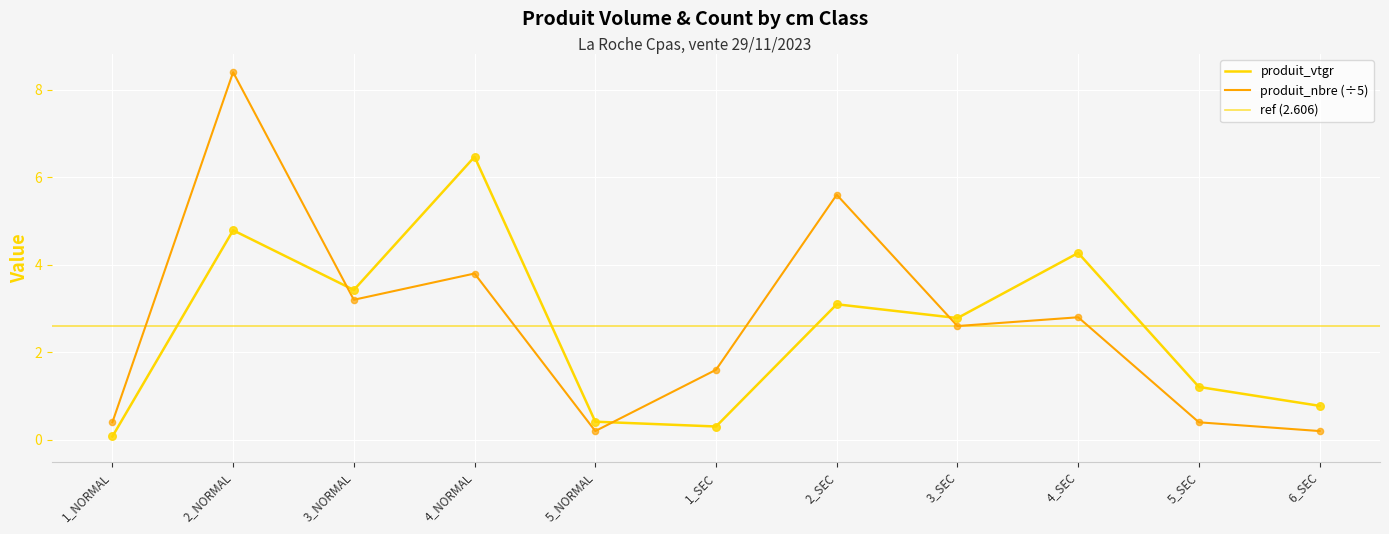

At which category is the sum across all series the highest?

2_NORMAL